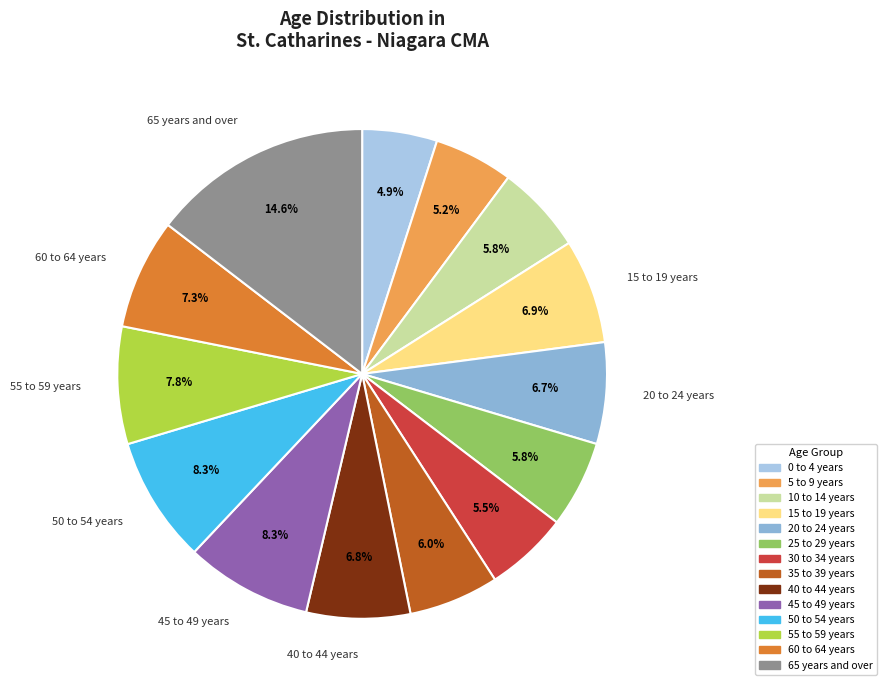

Which category has the biggest portion of the pie?

65 years and over